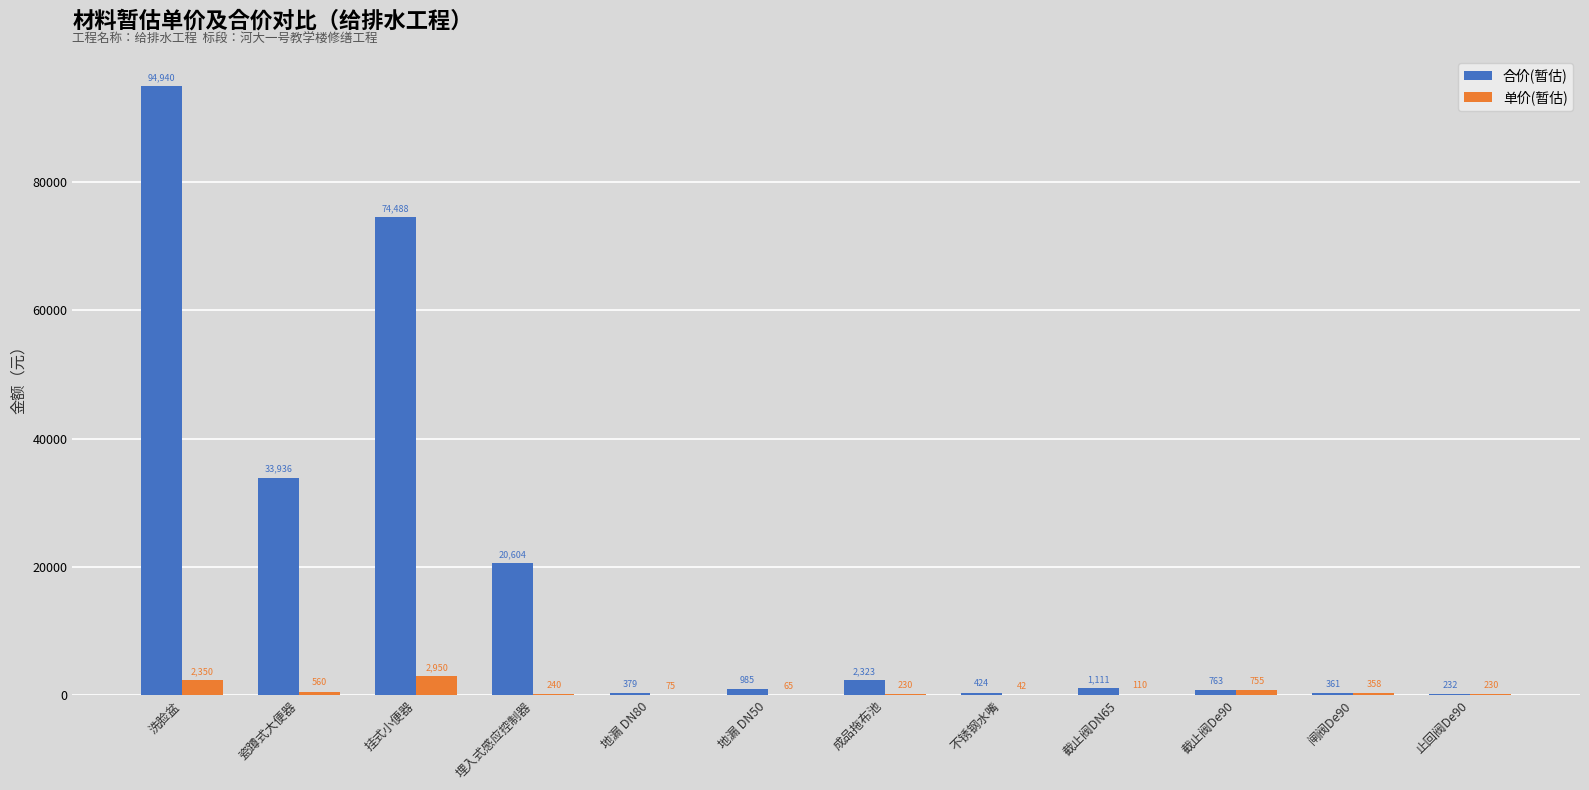

At which category is the sum across all series the highest?

洗脸盆